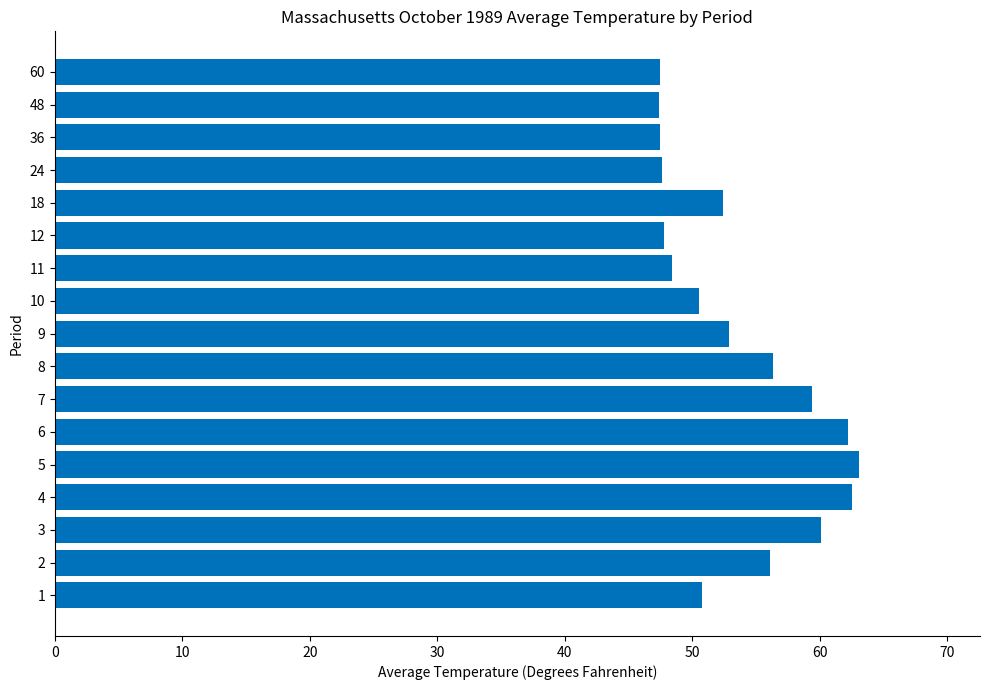

How many values exceed 52?

9